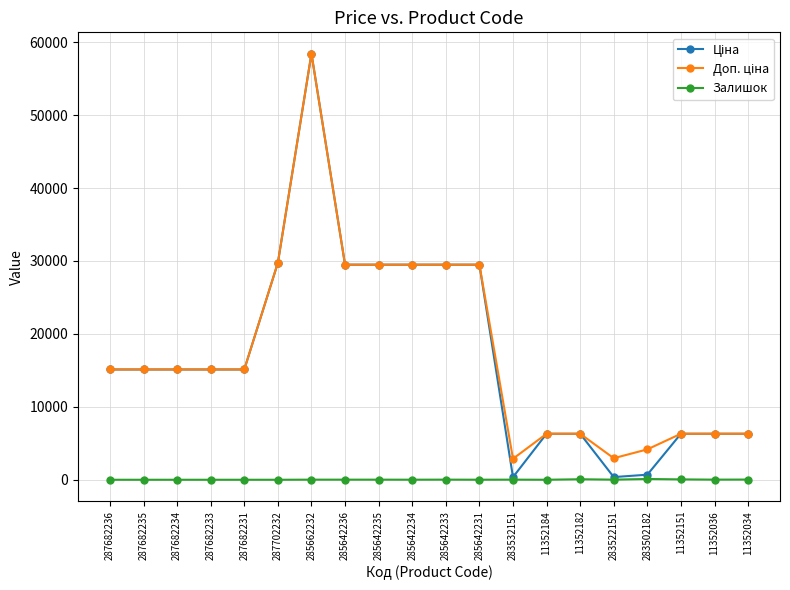

Which label corresponds to the largest value in the chart?

285662232